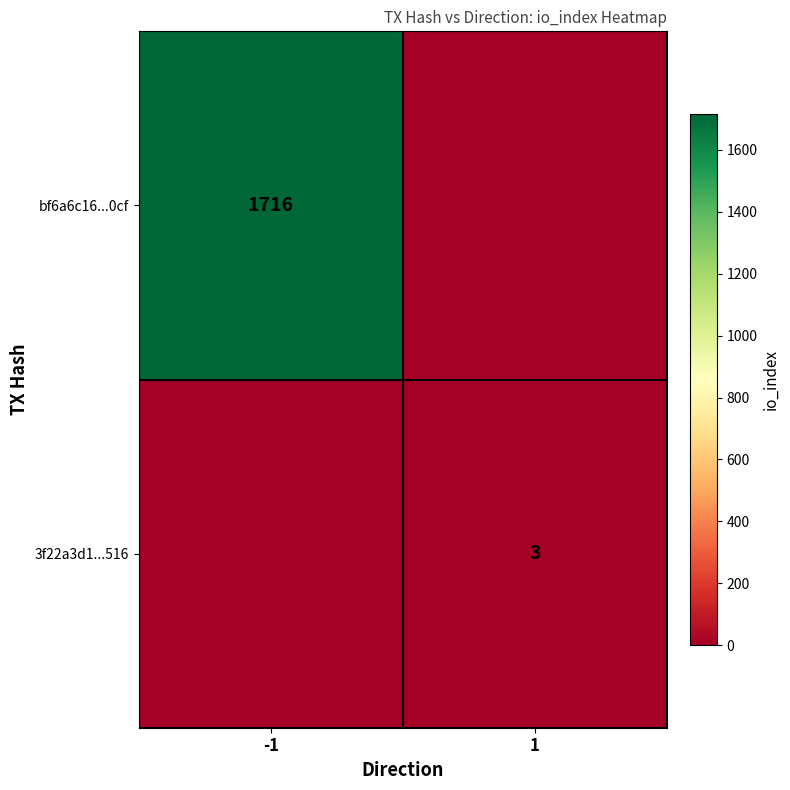

True or false: 3f22a3d1...516 has a value of 2 at 1.

False